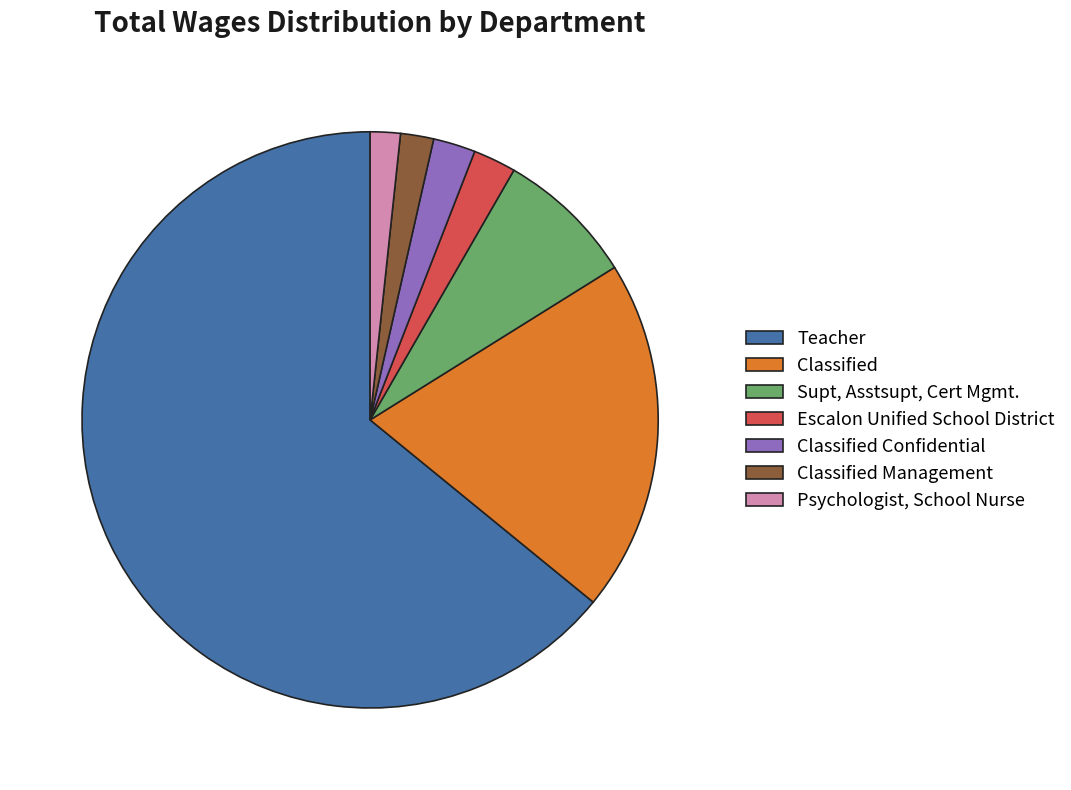

What is the ratio of the value at Classified to the value at Classified Confidential?

8.3